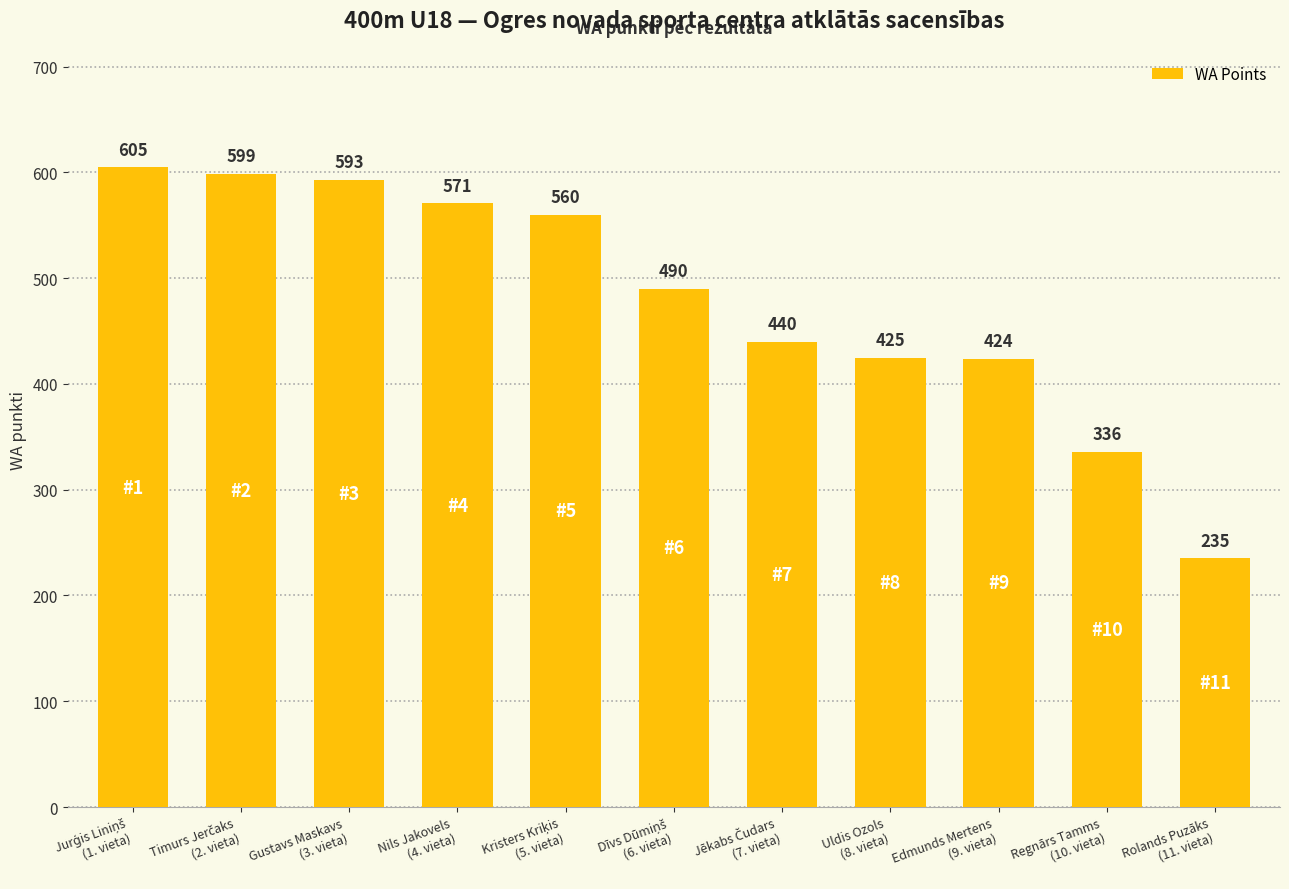

What is the difference between the maximum and minimum values?

370